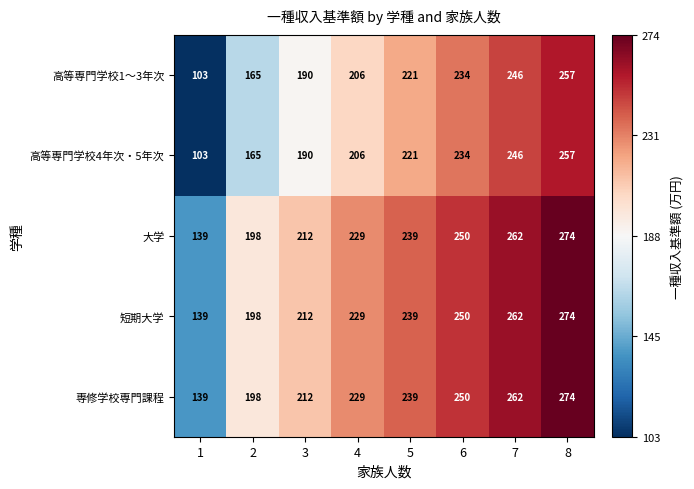

Is the value of 短期大学 at 5 greater than the value of 高等専門学校4年次・5年次 at 3?

Yes